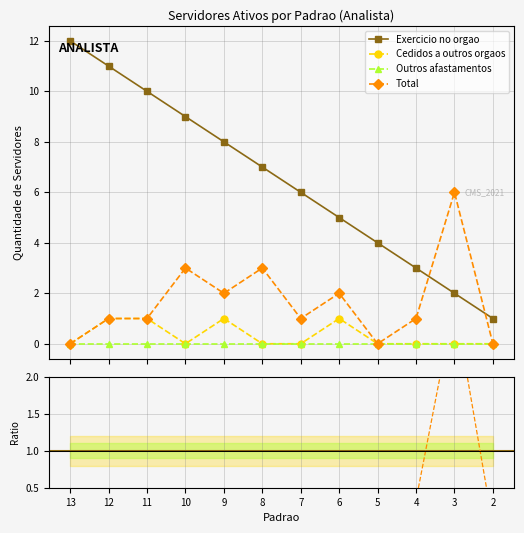

Rank the categories by Outros afastamentos value from lowest to highest.

13, 12, 11, 10, 9, 8, 7, 6, 5, 4, 3, 2